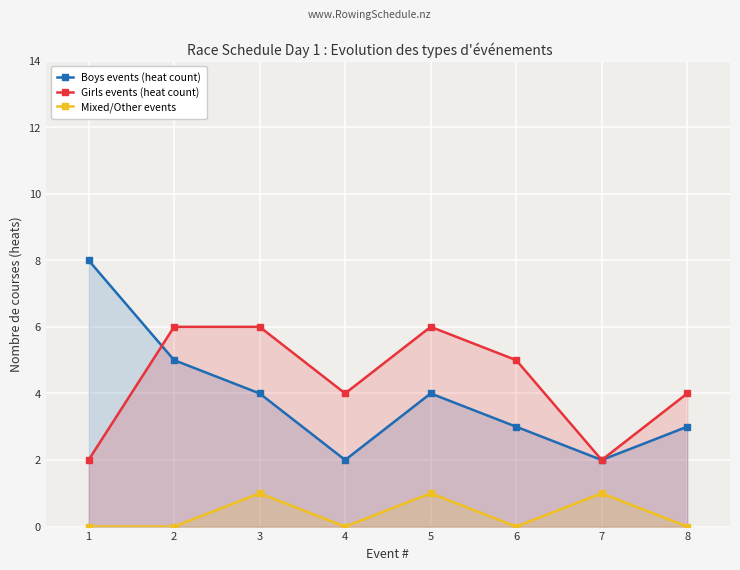

Which label corresponds to the smallest value in the chart?

1